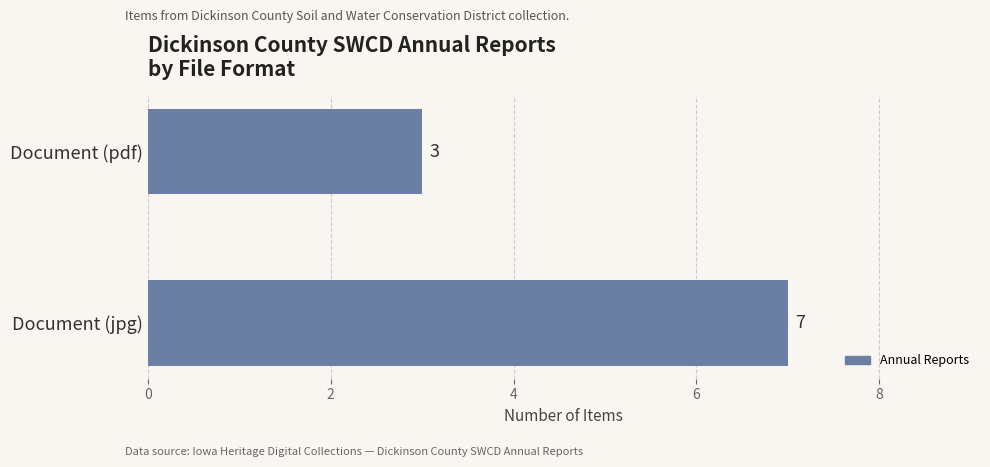

Rank the categories by value from lowest to highest.

Document (pdf), Document (jpg)